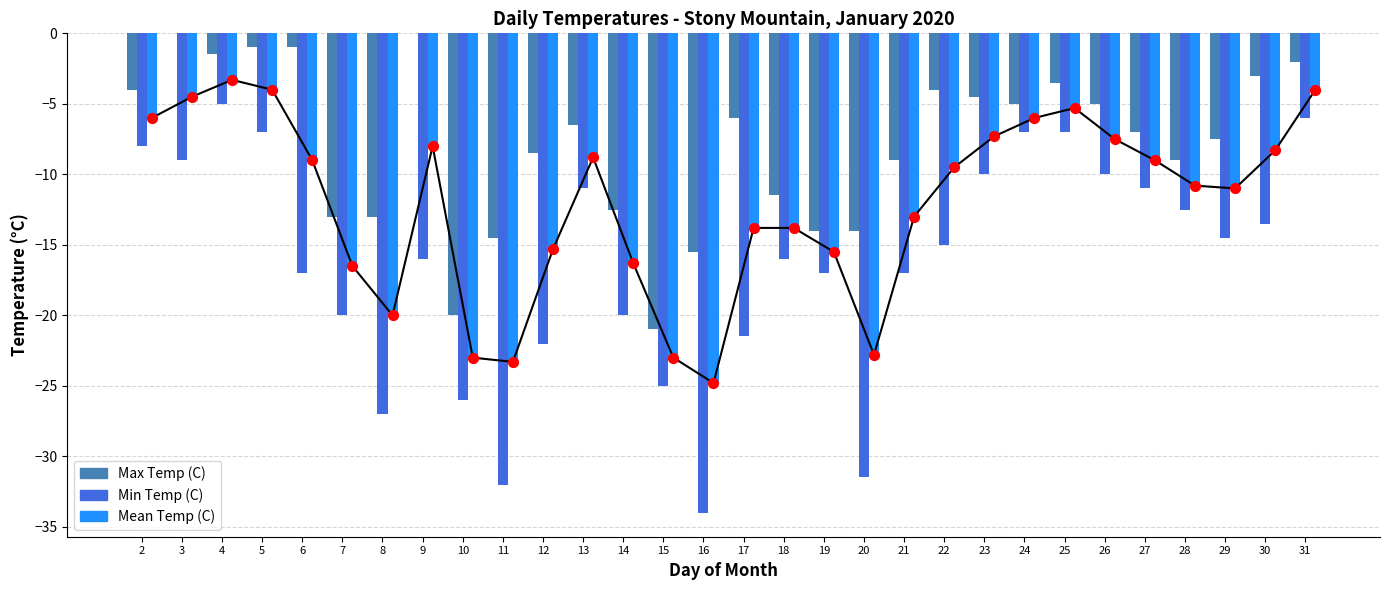

At which category is the sum across all series the highest?

4